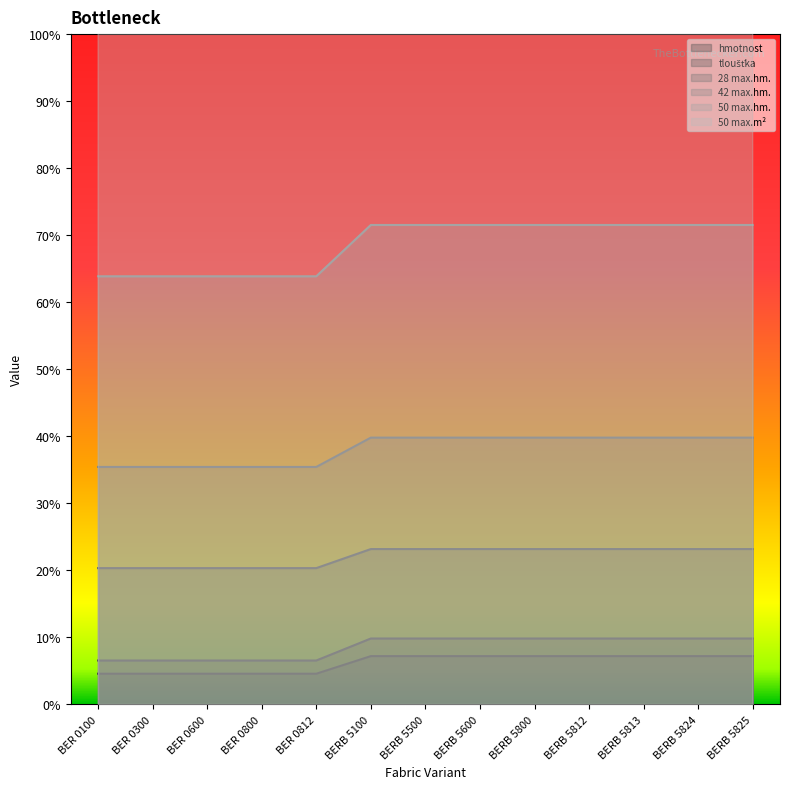

At which label does tloušťka reach its minimum?

BER 0100